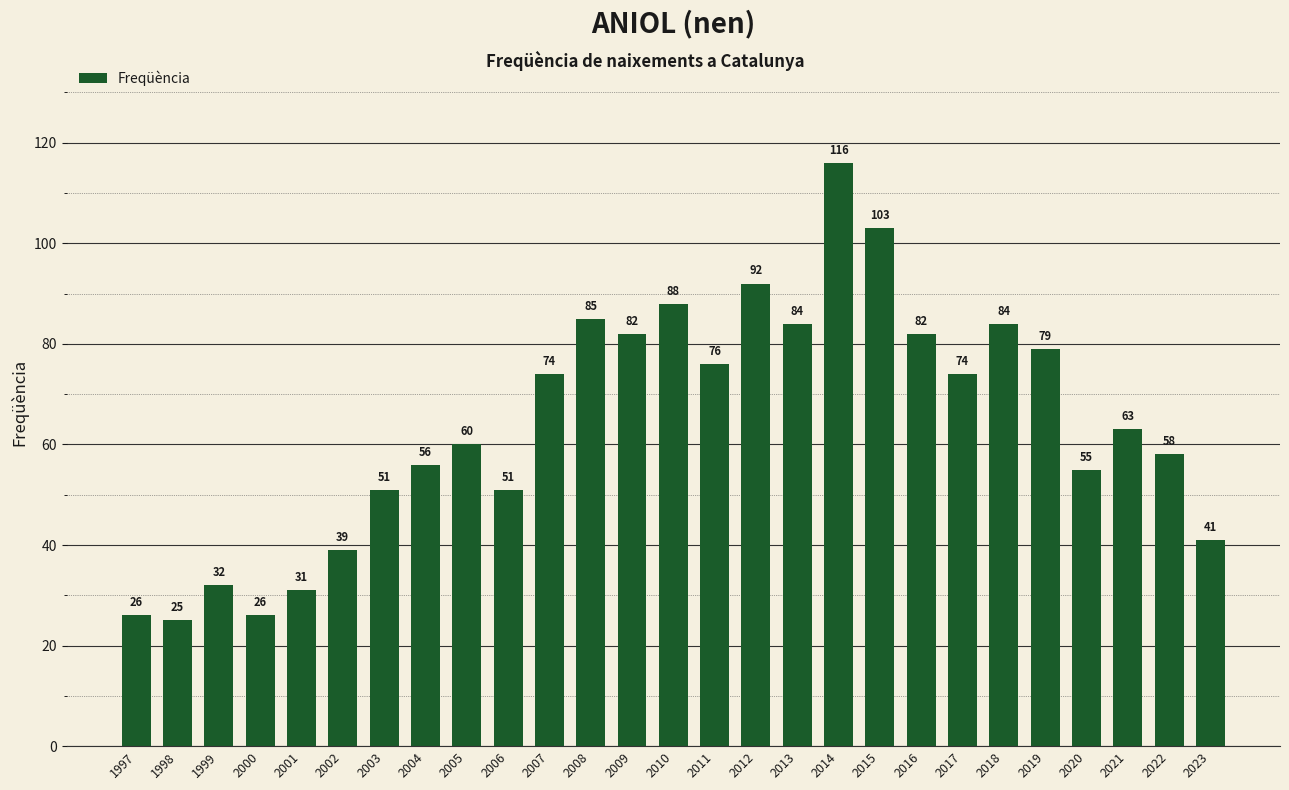

Is it true that the value at 2006 is 90?

False